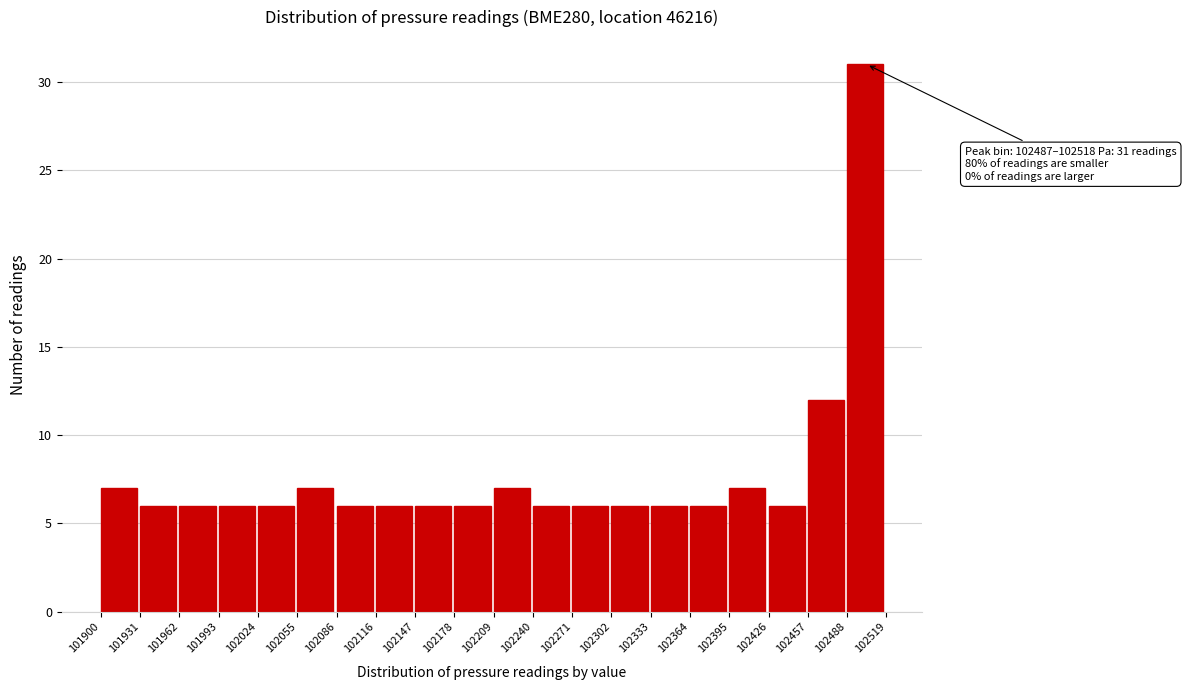

Over which range of the x-axis is the bar tallest?

102488 to 102519